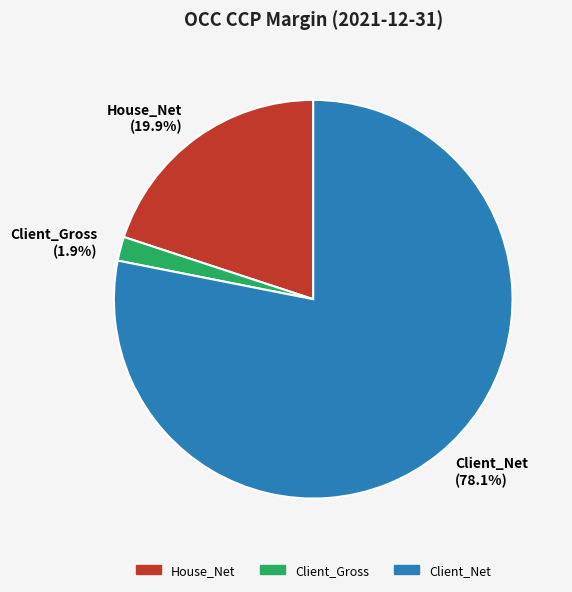

Which slice is the largest?

Client_Net